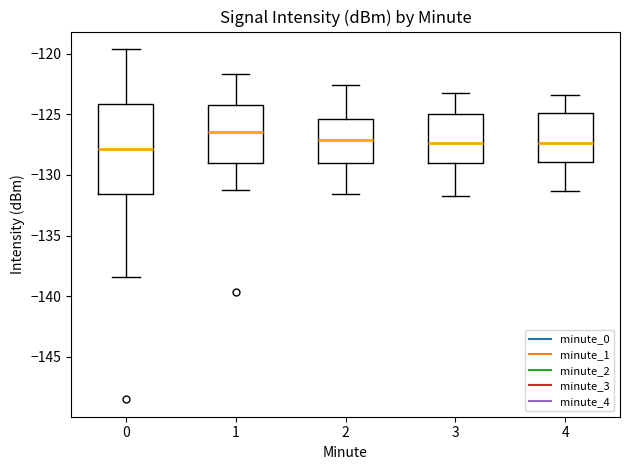

Reading left to right, read every box against the y-axis: the position of its median line, the range the box covers, and the ends of its whiskers. The values are not printed on the chart, so give them approximately, as read against the axis.

0: median -128.0, box -131.5 to -124.0, whiskers -138.5 to -119.5
1: median -126.5, box -129.0 to -124.0, whiskers -131.0 to -121.5
2: median -127.0, box -129.0 to -125.5, whiskers -131.5 to -122.5
3: median -127.5, box -129.0 to -125.0, whiskers -131.5 to -123.0
4: median -127.5, box -129.0 to -125.0, whiskers -131.5 to -123.5